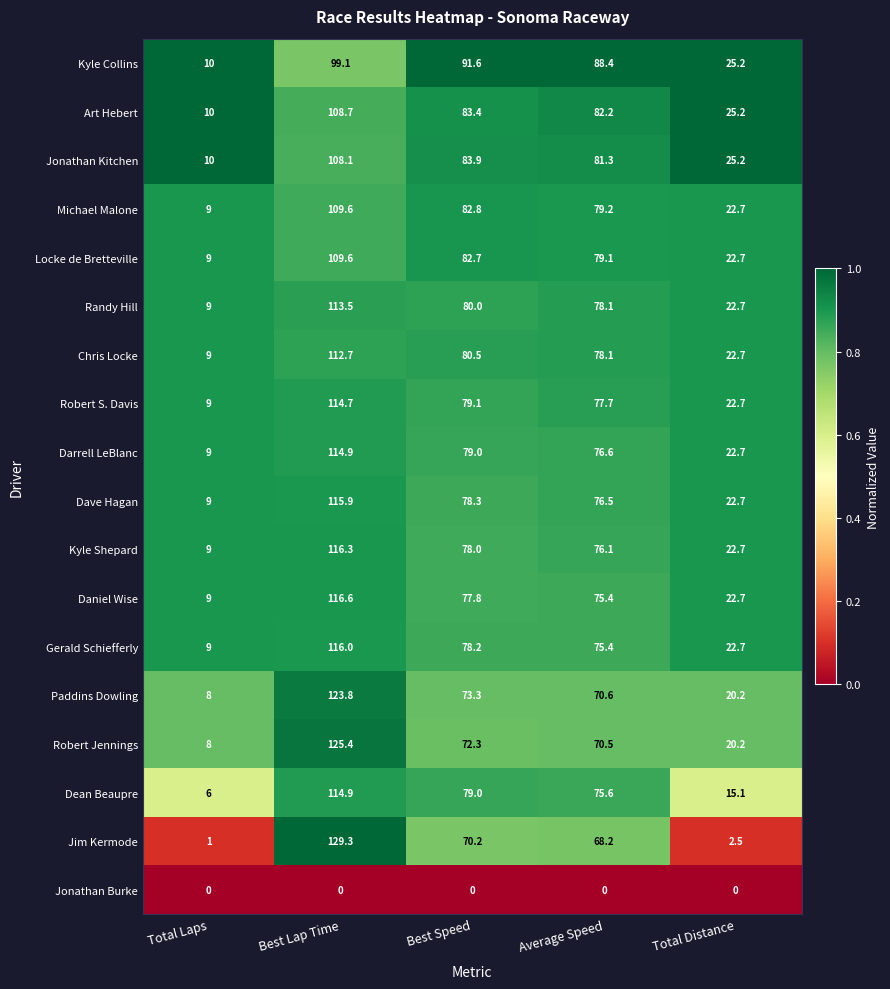

What is the maximum value for Robert S. Davis?

114.7